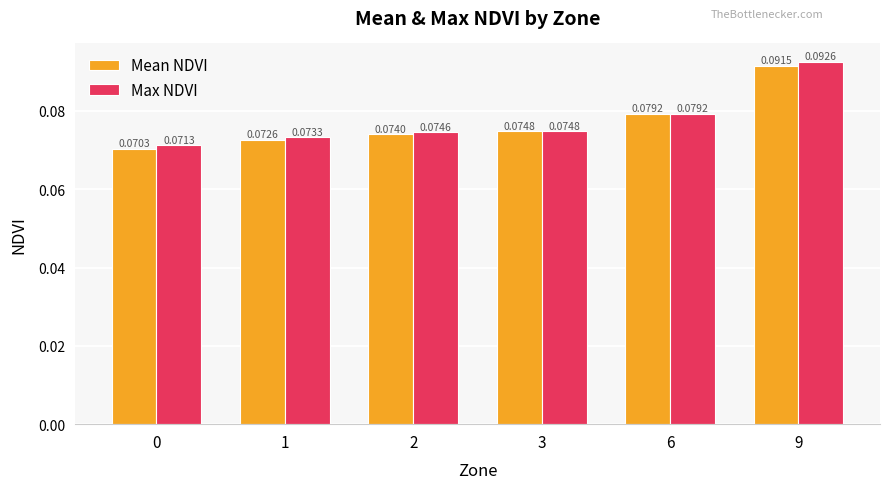

Rank the series by their maximum value, from lowest to highest.

Mean NDVI, Max NDVI